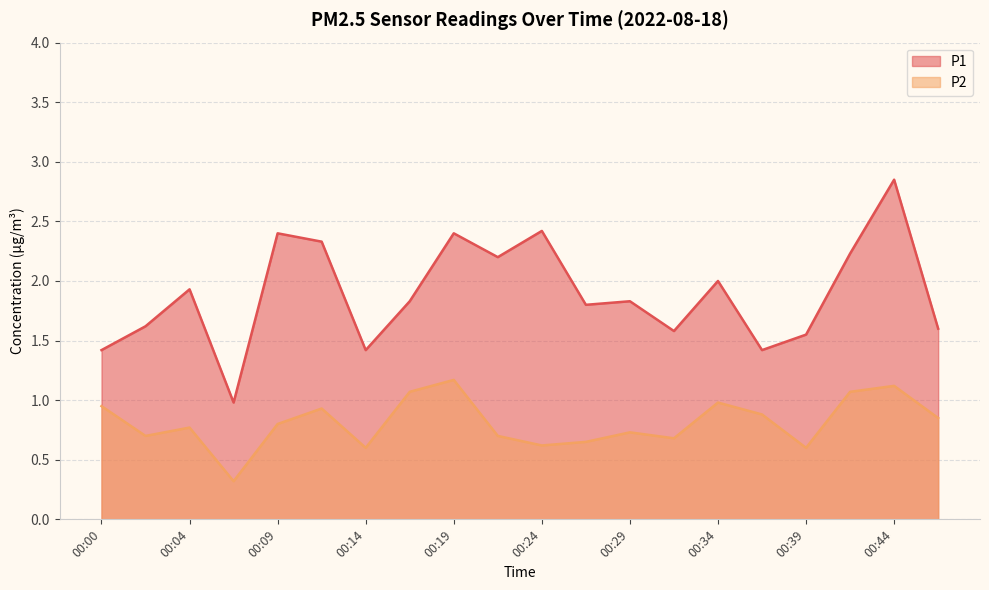

True or false: P1 and P2 intersect in this chart.

False